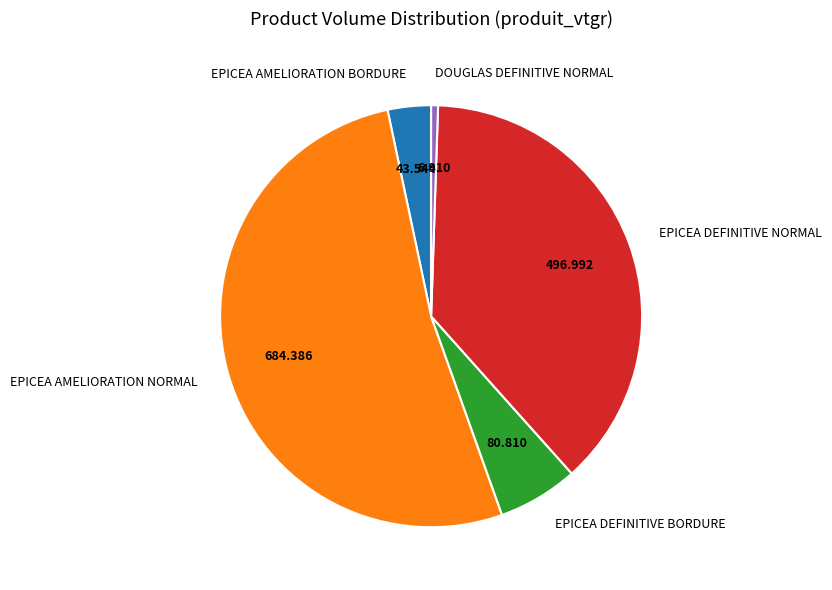

Rank the categories by value from highest to lowest.

EPICEA AMELIORATION NORMAL, EPICEA DEFINITIVE NORMAL, EPICEA DEFINITIVE BORDURE, EPICEA AMELIORATION BORDURE, DOUGLAS DEFINITIVE NORMAL